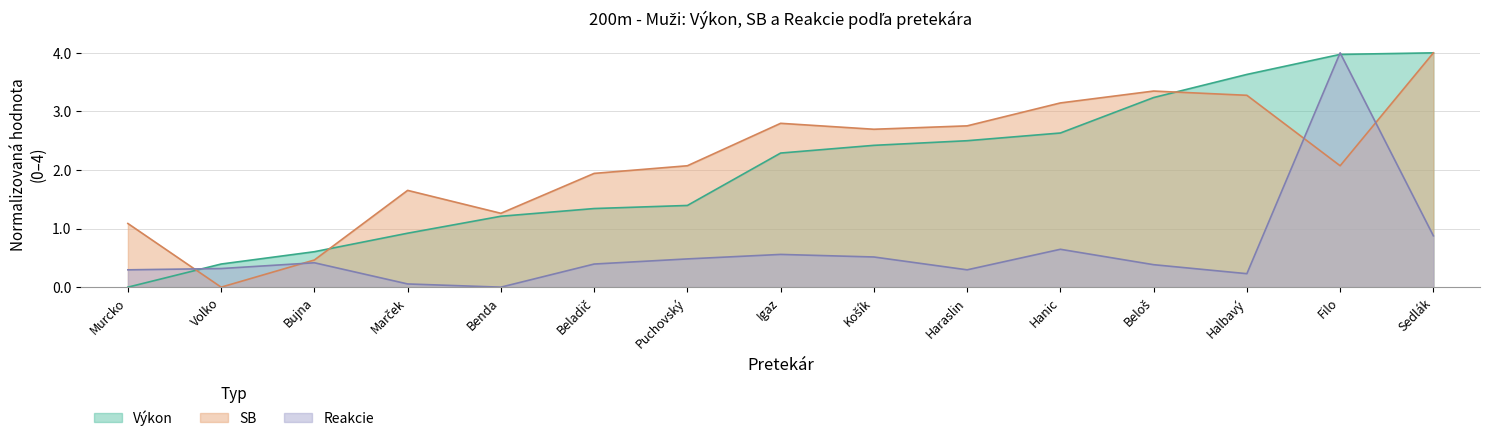

Is the value of Výkon at Filo greater than the value of Reakcie at Beloš?

Yes